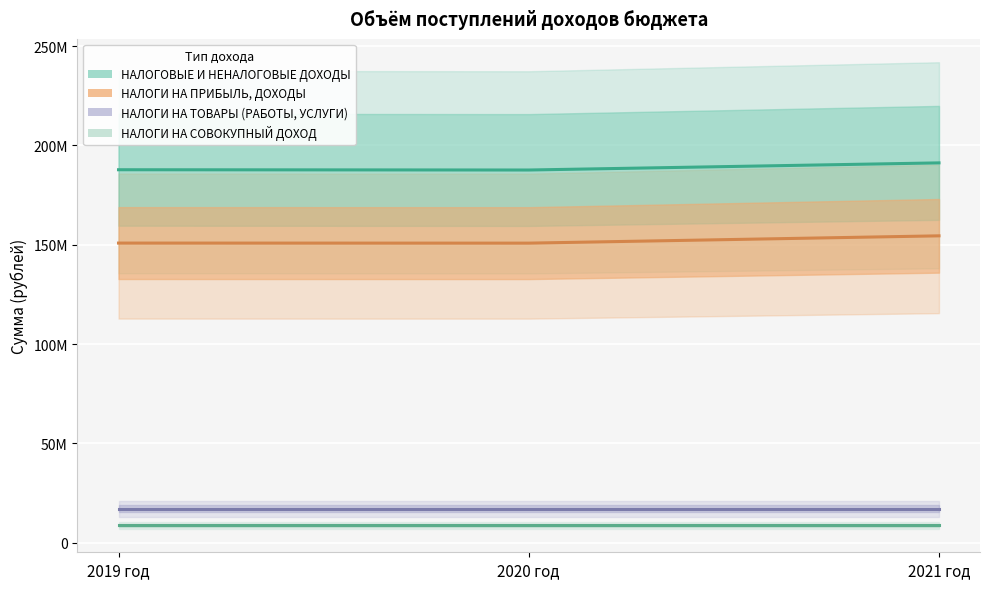

At which category is the sum across all series the highest?

2021 год